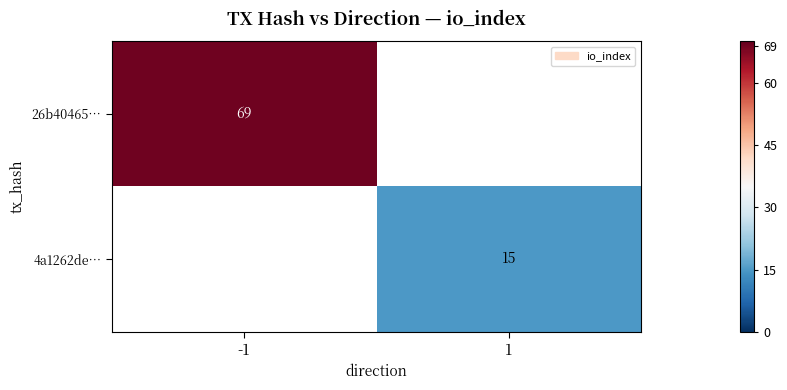

What is the minimum value shown in the chart?

15.0